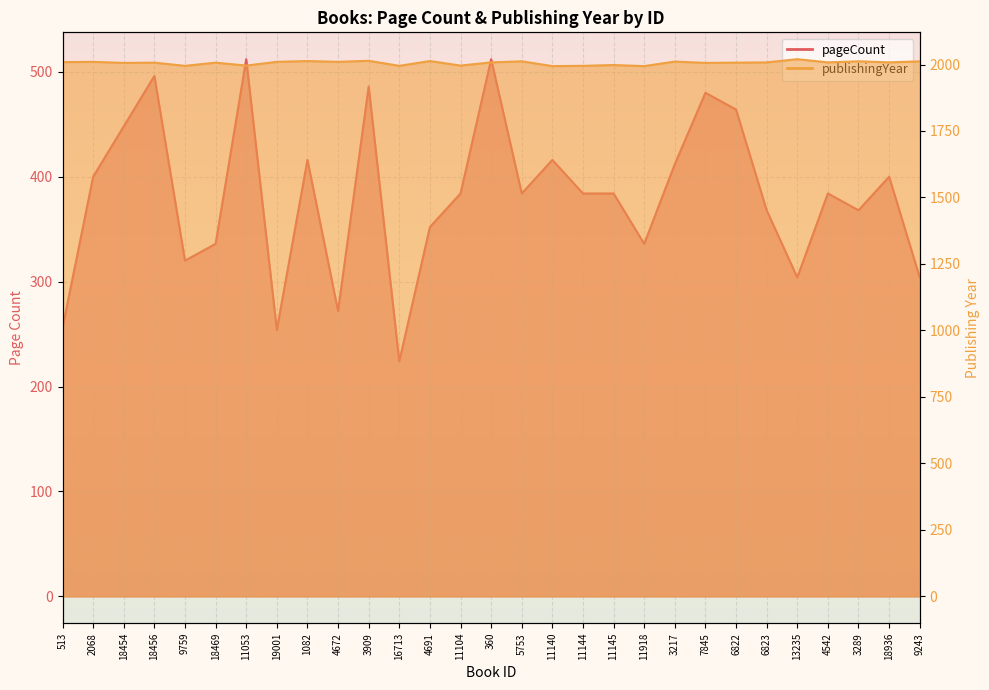

What position from the left is 11140?

17